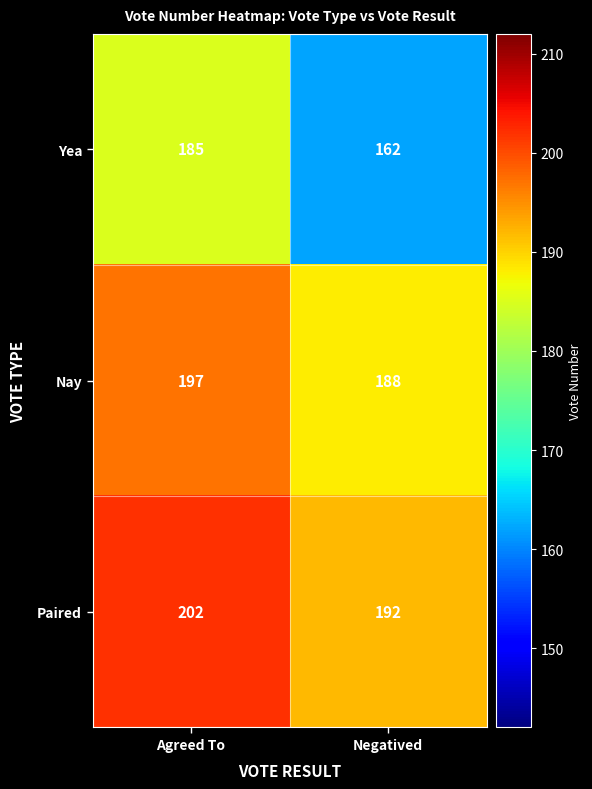

Rank the series by their maximum value, from highest to lowest.

Paired, Nay, Yea